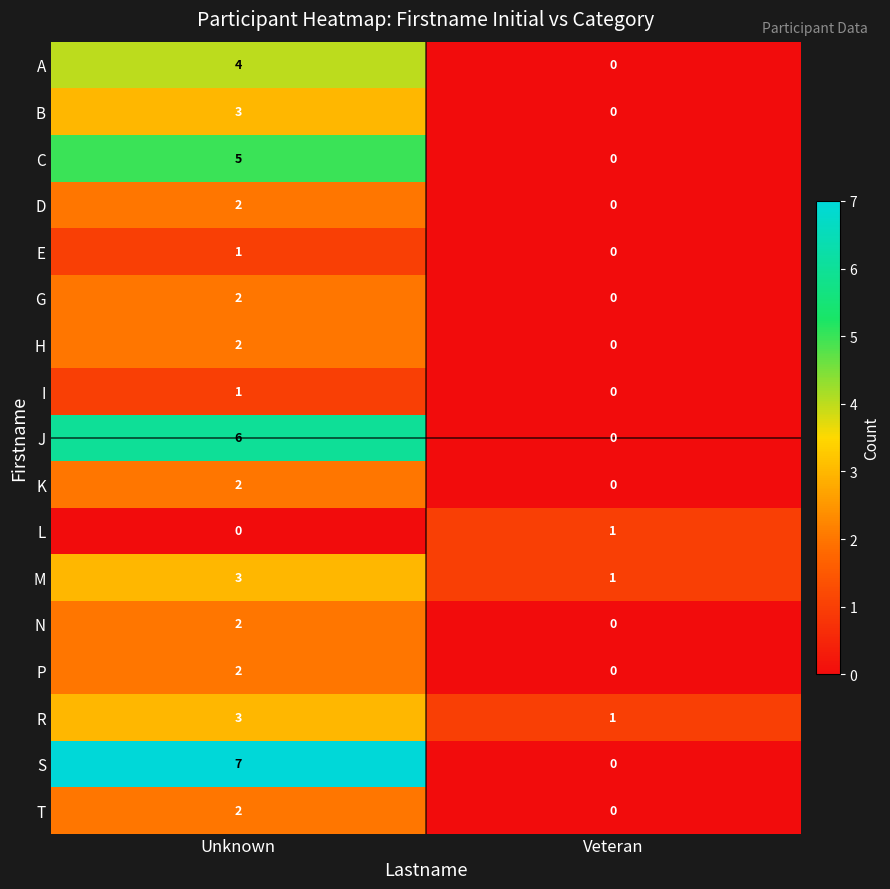

Which series has the largest range (max minus min)?

S